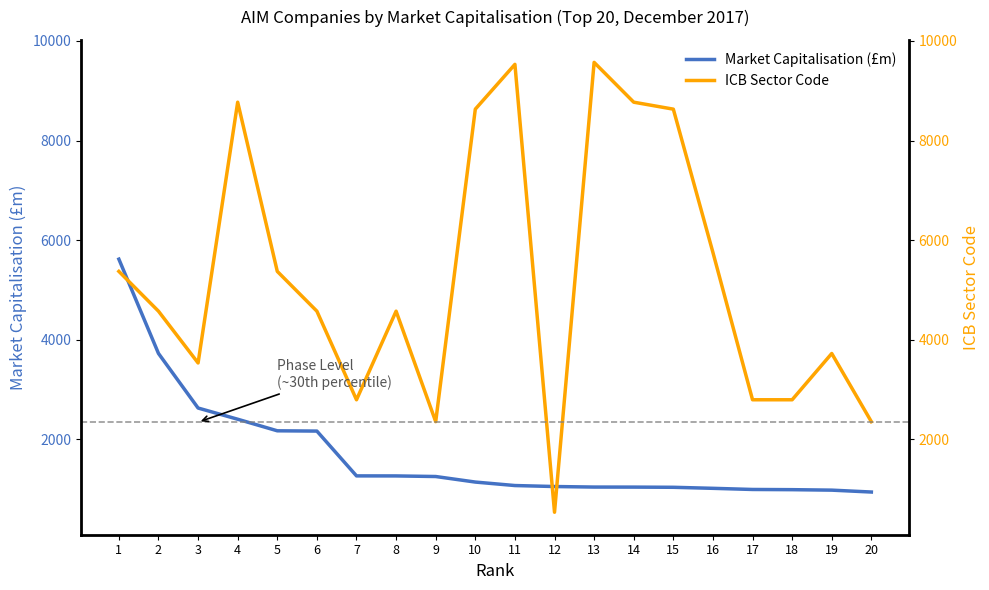

The value of Market Capitalisation (£m) at 13 is 1035.8. True or false?

True